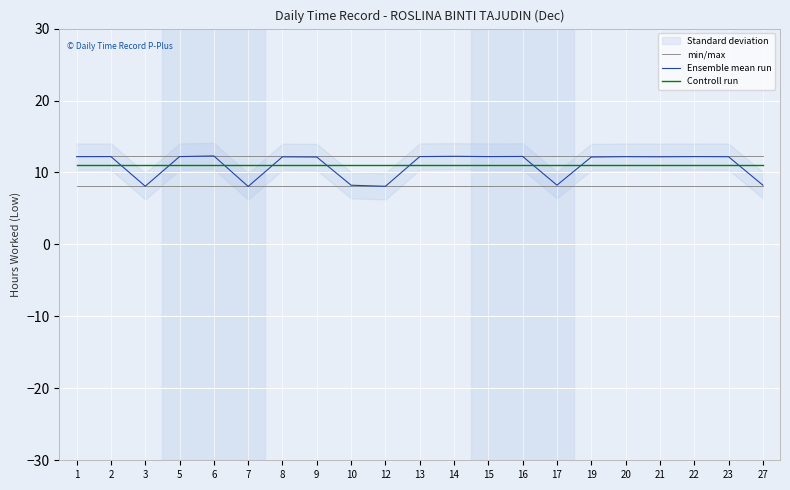

What is the value of the Ensemble mean run point at the 13th from the left?

12.2